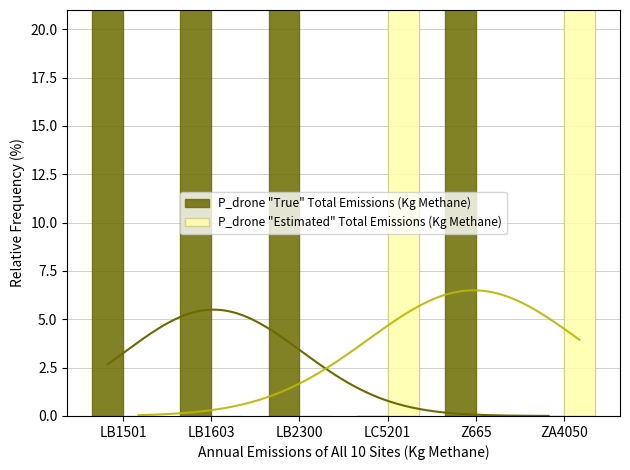

How many values in the P_drone "True" Total Emissions (Kg Methane) series are below 99?

2